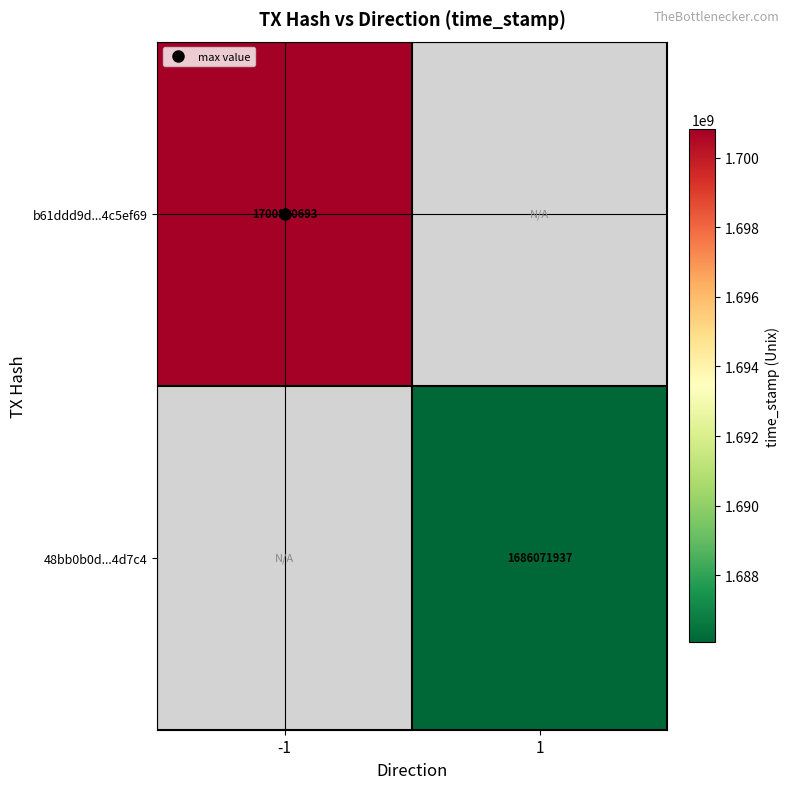

Which series has the widest spread of values?

b61ddd9d...4c5ef69